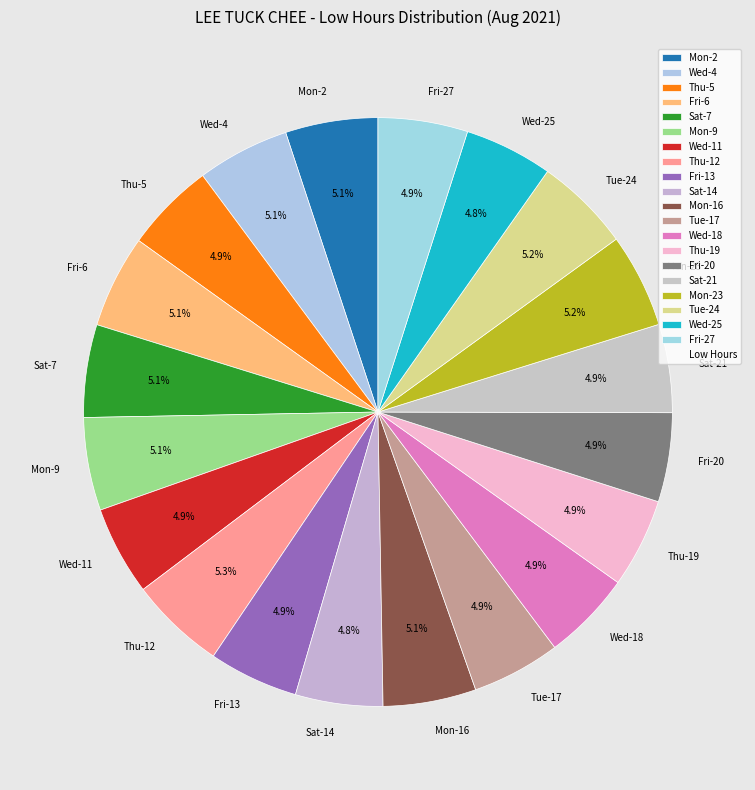

Is there any slice that represents more than half of the pie?

No